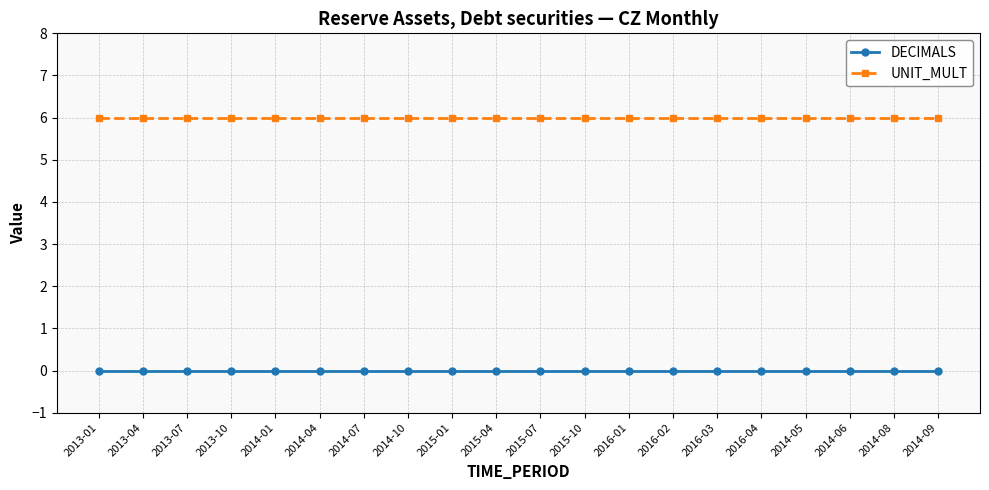

True or false: UNIT_MULT and DECIMALS cross at least once.

False